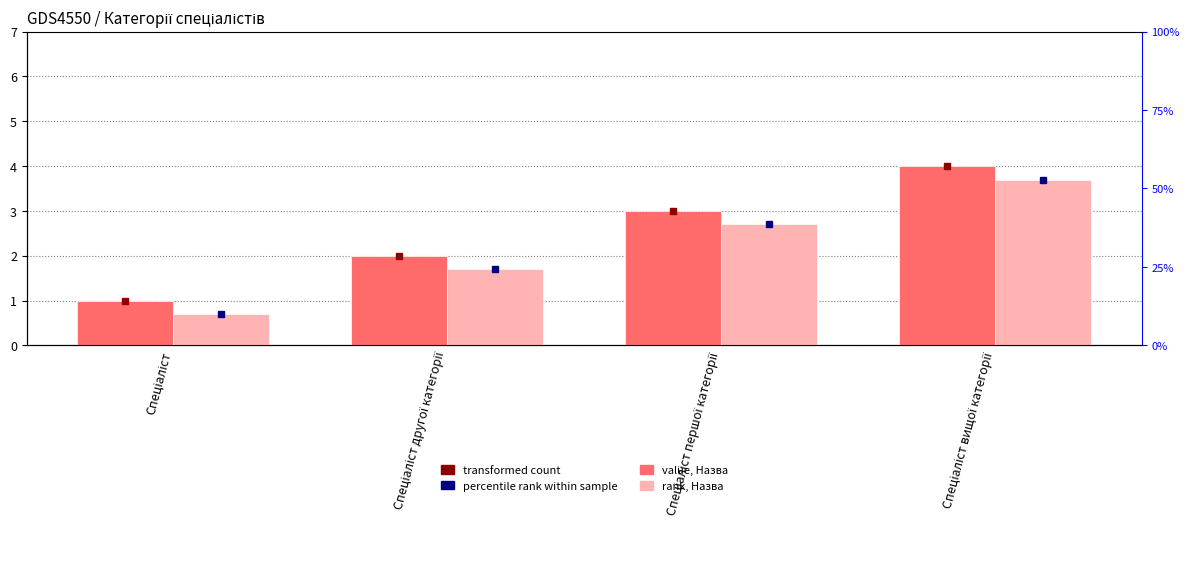

Rank the series at Спеціаліст другої категорії from highest to lowest value.

Ідентифікатор, Ідентифікатор (ранг)